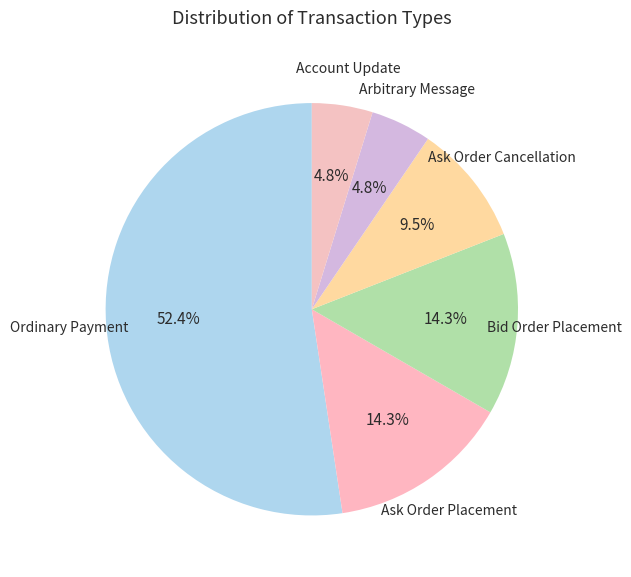

To the nearest percent, what is the combined percentage of Arbitrary Message and Ask Order Cancellation?

14%